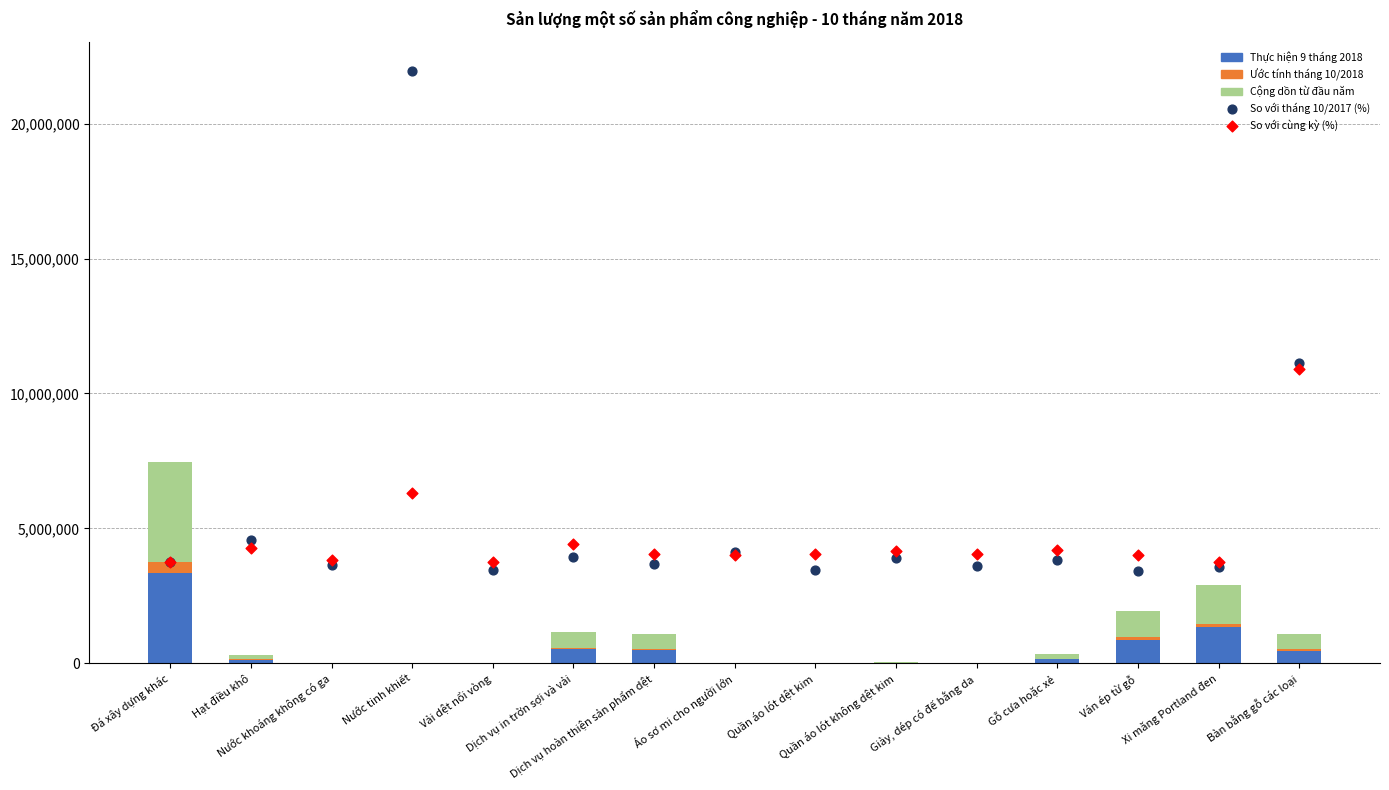

What are all the series names shown in the legend?

Thực hiện 9 tháng 2018, Ước tính tháng 10/2018, Cộng dồn từ đầu năm, So với tháng 10/2017 (%), So với cùng kỳ (%)